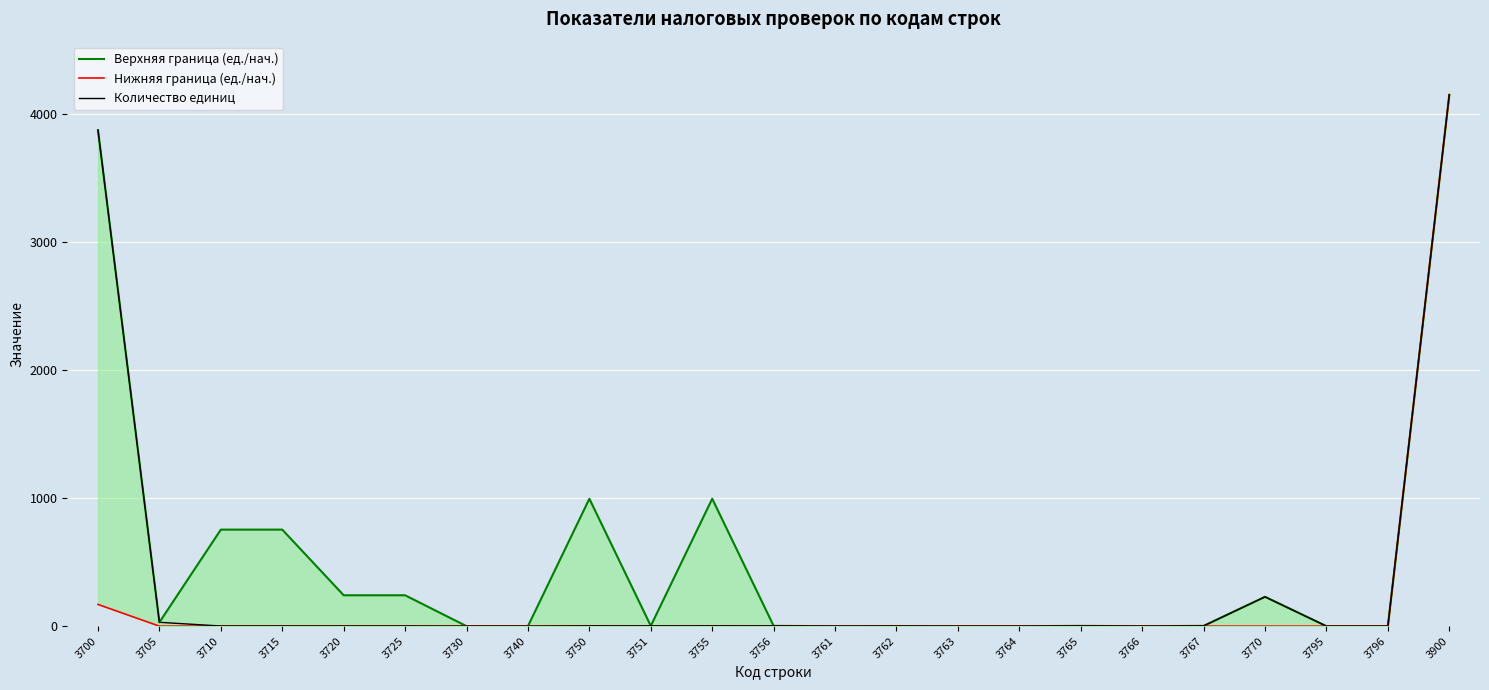

True or false: Количество единиц and Верхняя граница (ед./нач.) intersect in this chart.

False